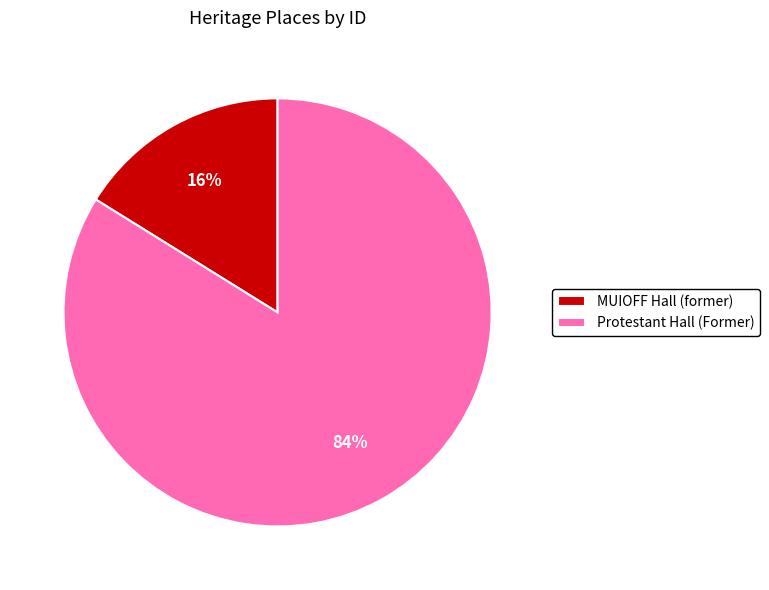

Is there any slice that represents more than half of the pie?

Yes